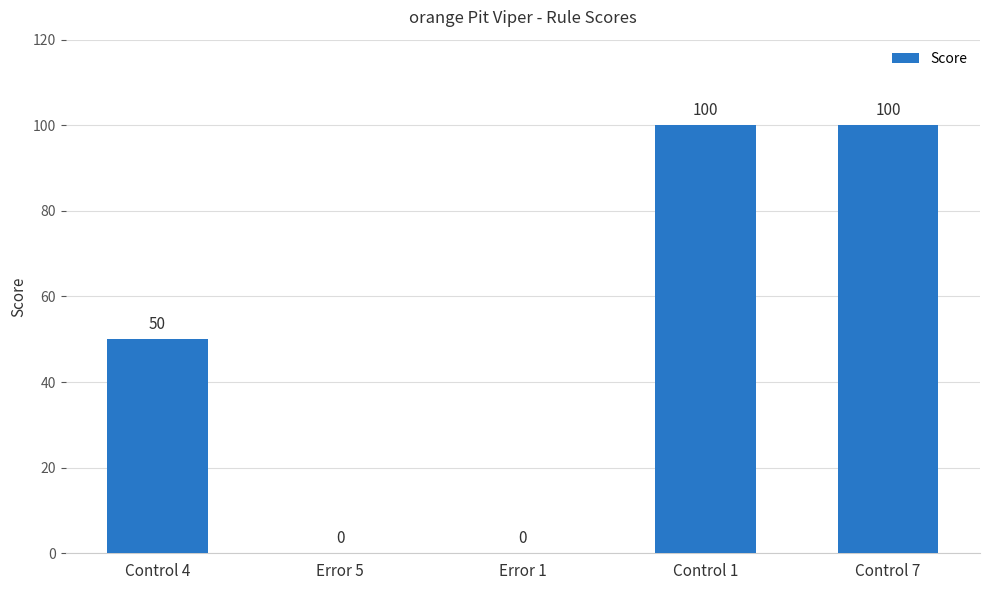

Which has a higher value, Control 7 or Error 1?

Control 7